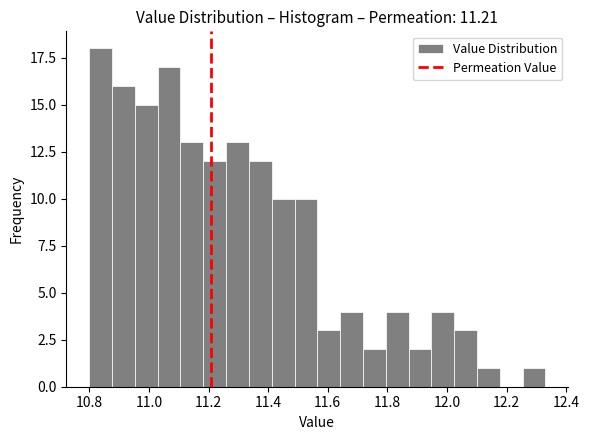

Around what value on the x-axis is the tallest bar? Give the approximate position of its centre, as read against the axis.

10.84